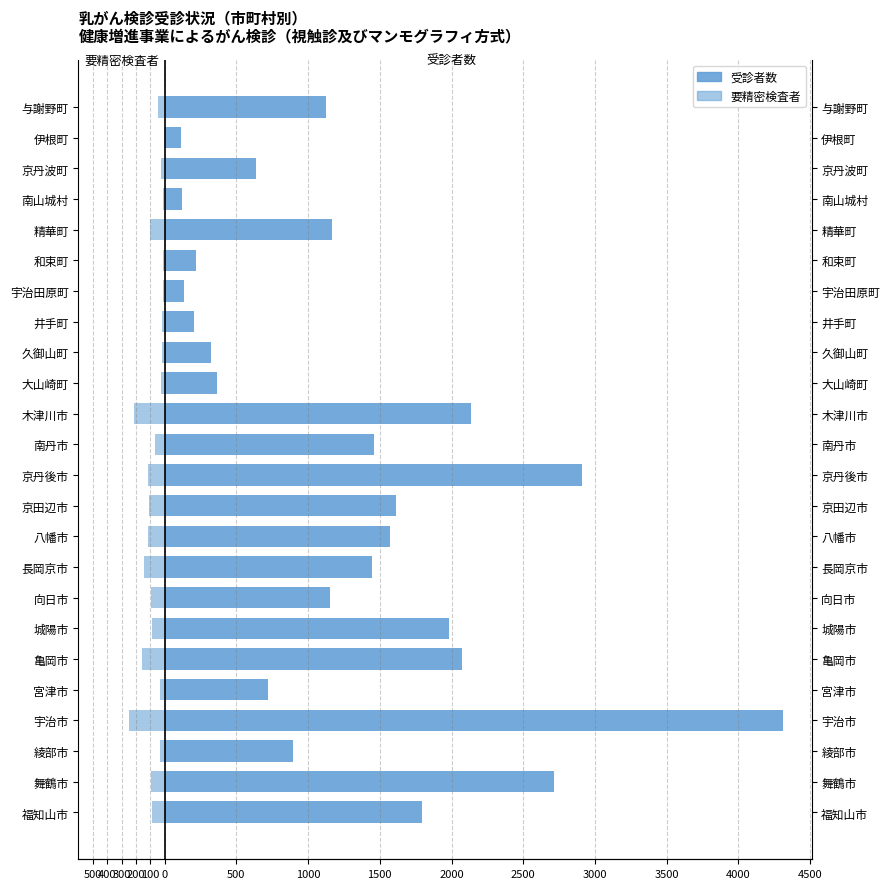

How many groups of bars are there?

24